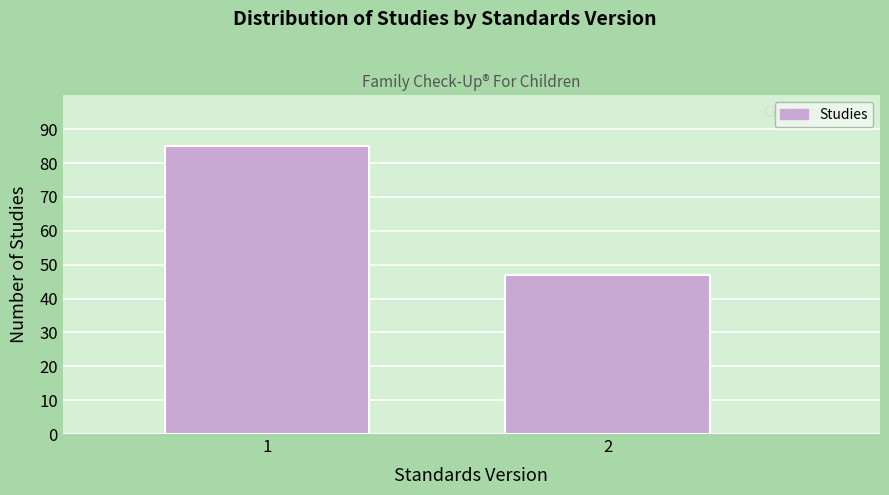

Reading left to right, transcribe all the data shown in this chart.

85	47